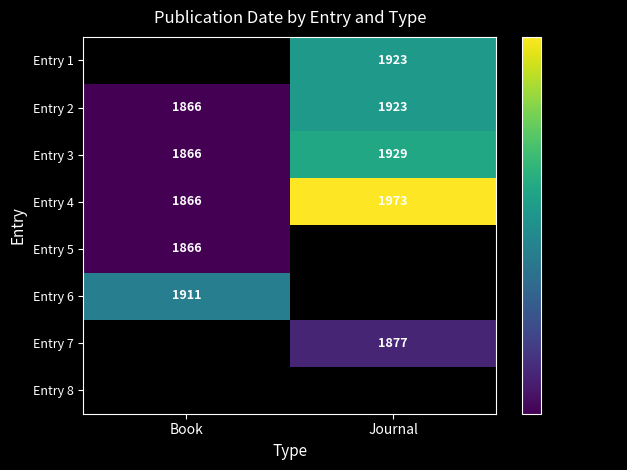

What is the smallest value displayed?

1866.0